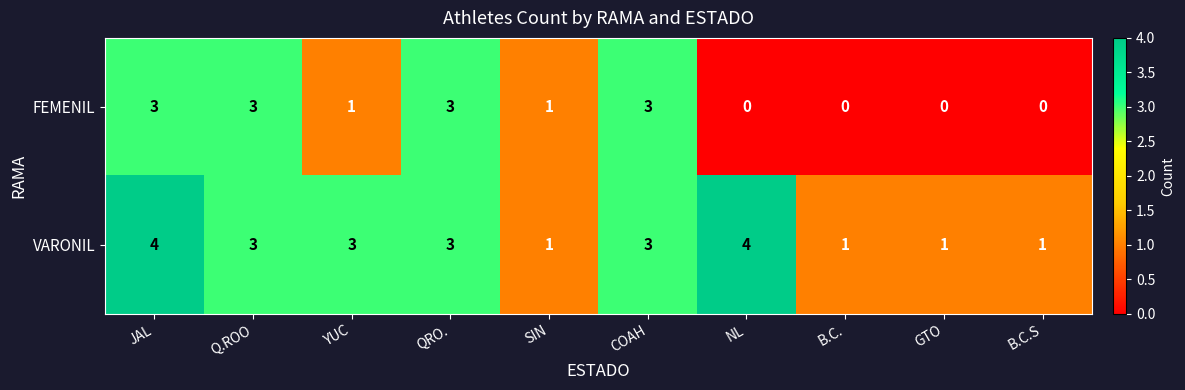

What is the highest value of the VARONIL series?

4